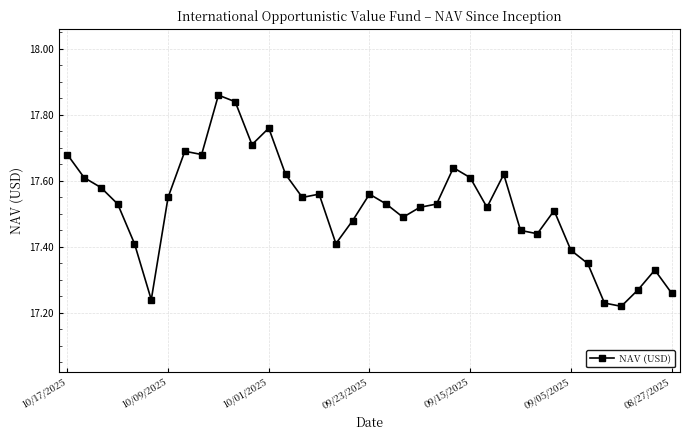

What is the difference between the maximum and minimum values?

0.6